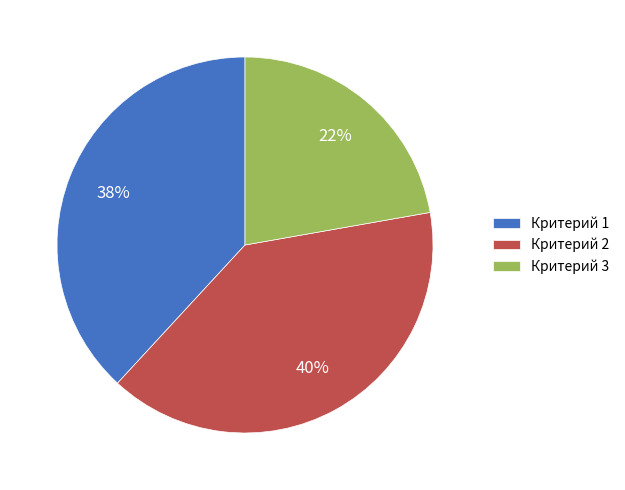

Rank the categories by value from lowest to highest.

Критерий 3, Критерий 1, Критерий 2